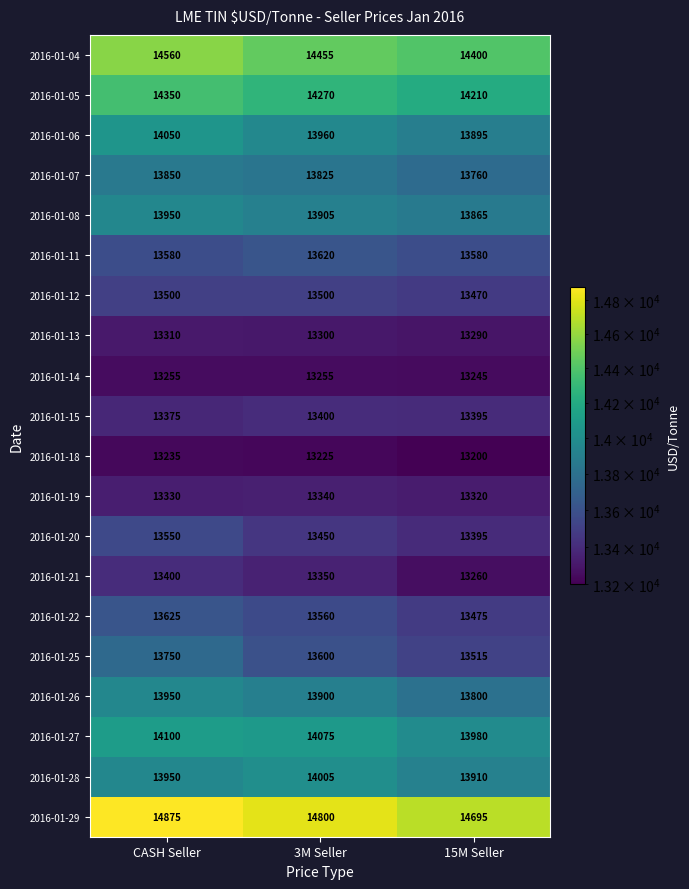

Which series has the largest total across all categories?

2016-01-29